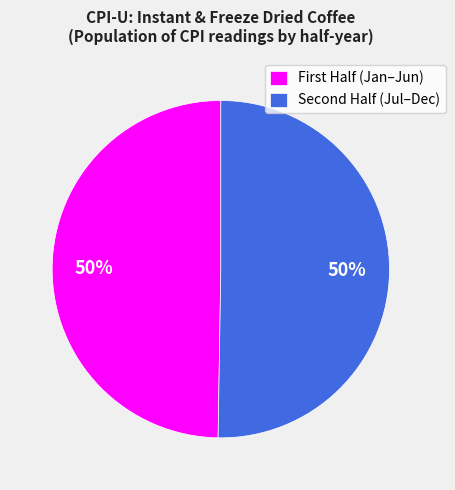

To the nearest percent, what is the average slice percentage?

50%